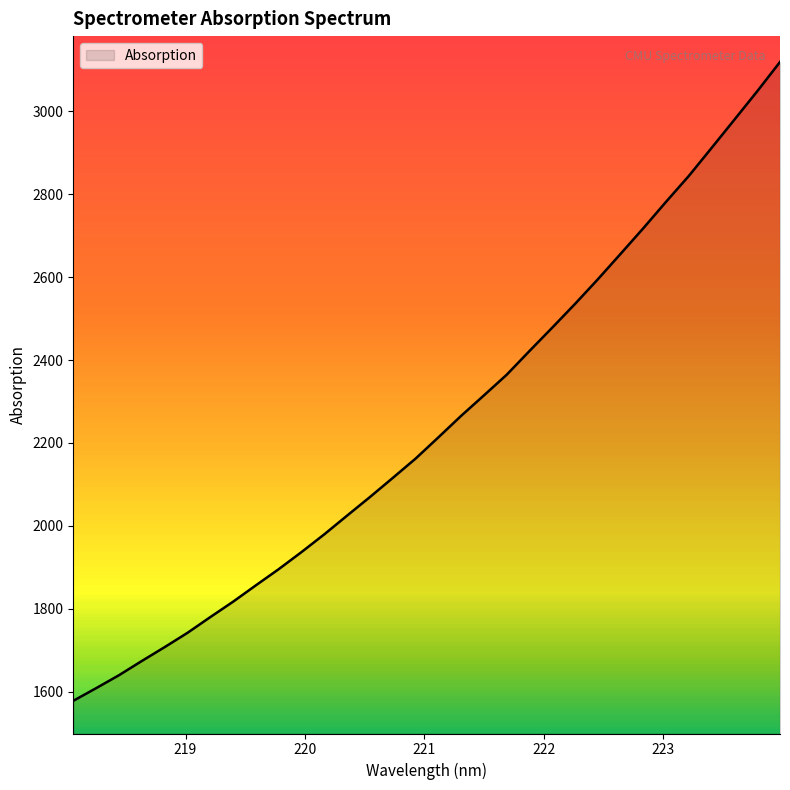

Which has a higher value, 219.589 or 218.442?

219.589